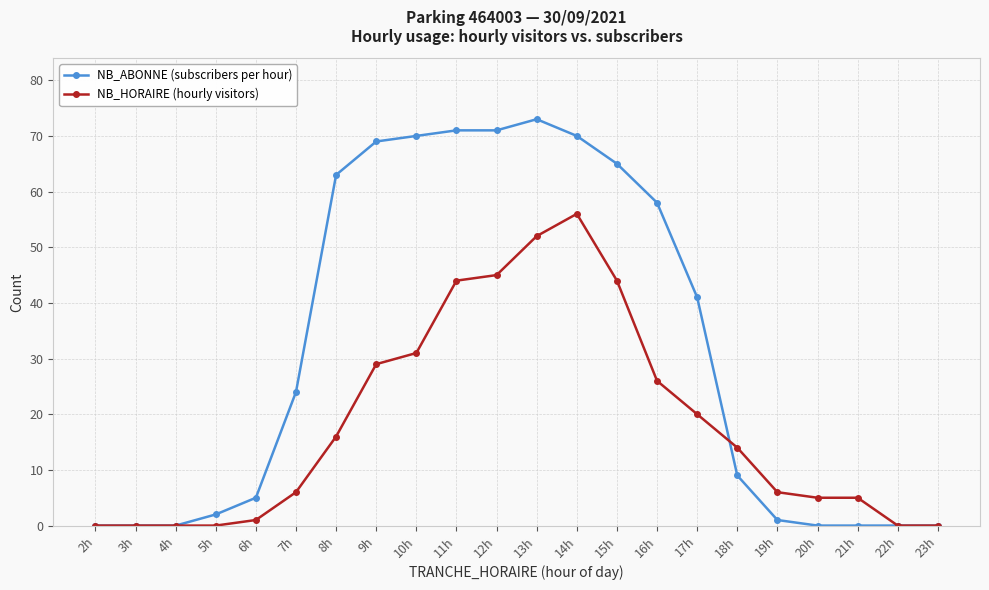

At 9h, list the series in order from smallest to largest.

NB_HORAIRE (hourly visitors), NB_ABONNE (subscribers per hour)